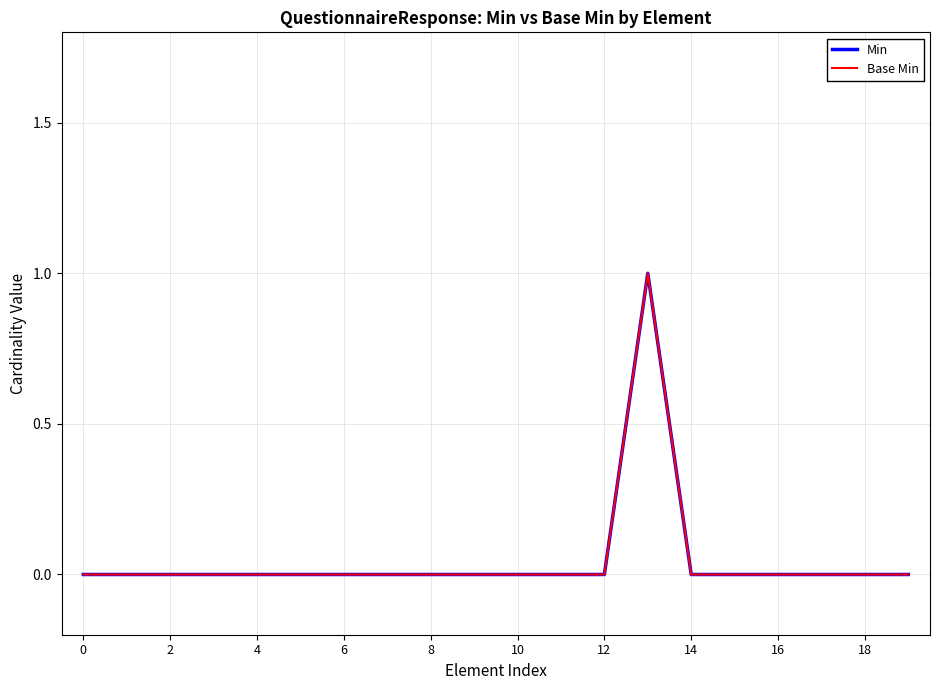

What is the label of the 15th point from the left?

14